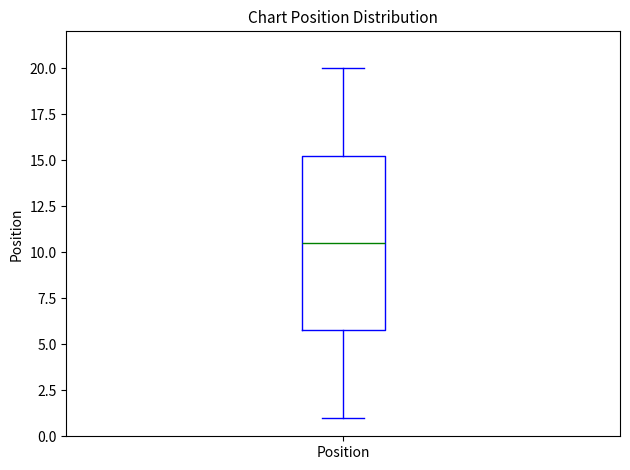

Where does the lower whisker of the box for Position end on the y-axis? The values are not printed on the chart, so give them approximately, as read against the axis.

1.0